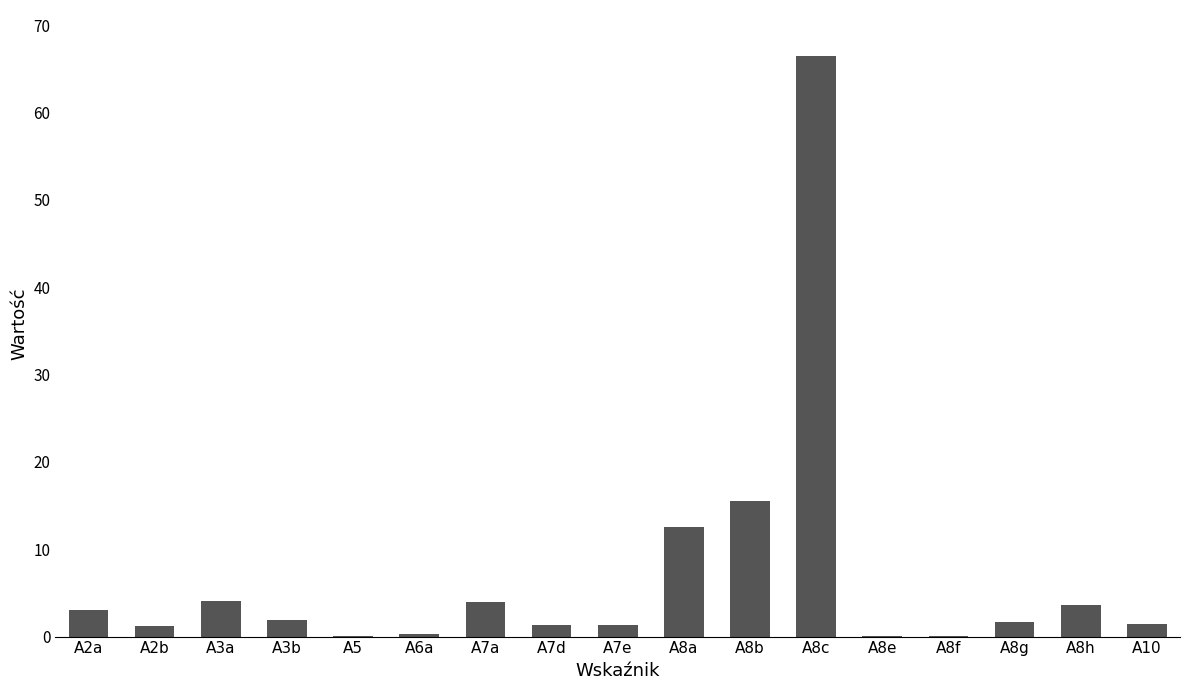

What is the difference between the values at A3b and A8b?

13.7